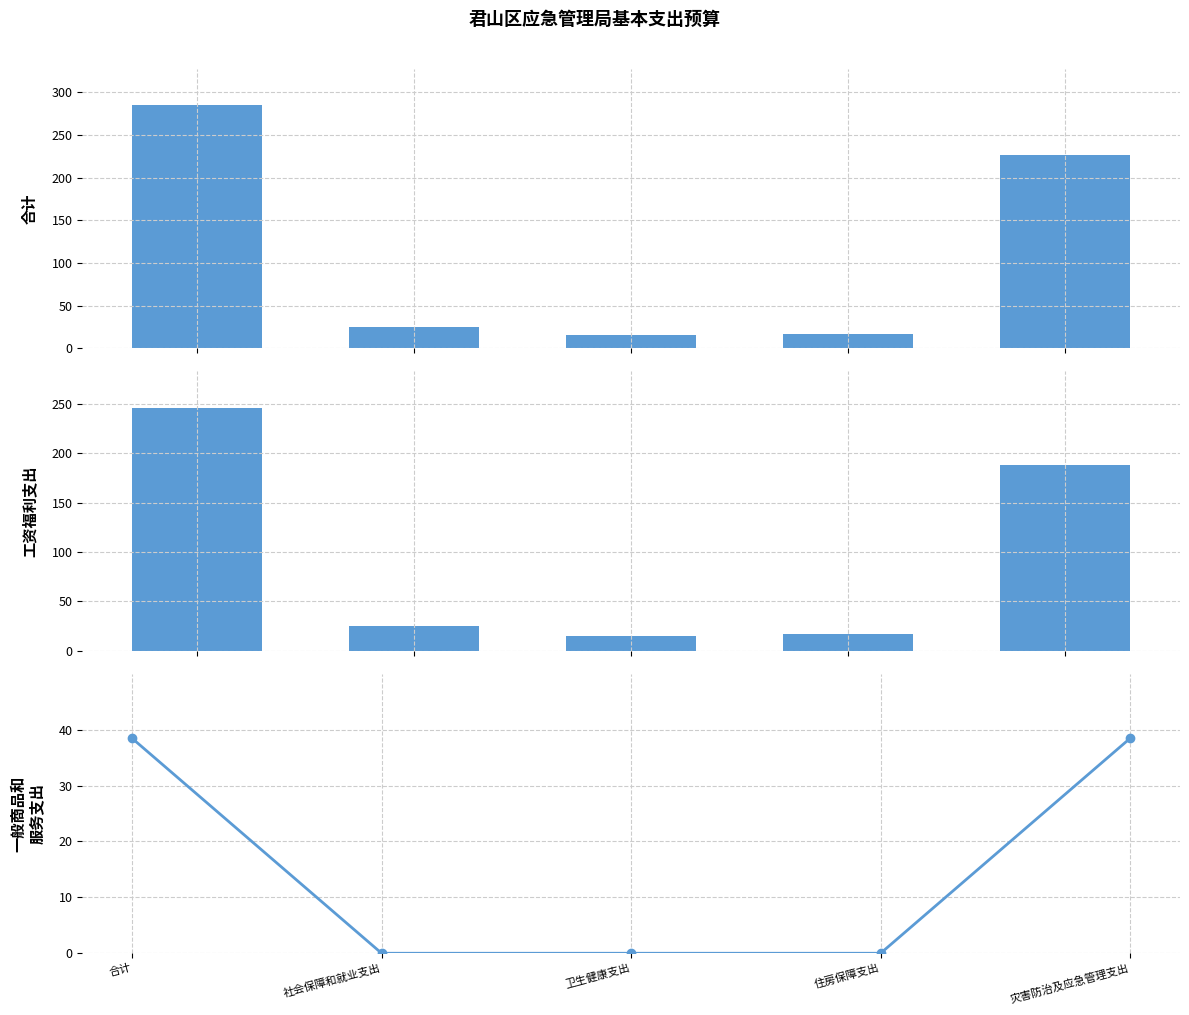

Is the value of 合计 at 社会保障和就业支出 greater than the value of 一般商品和服务支出 at 灾害防治及应急管理支出?

No